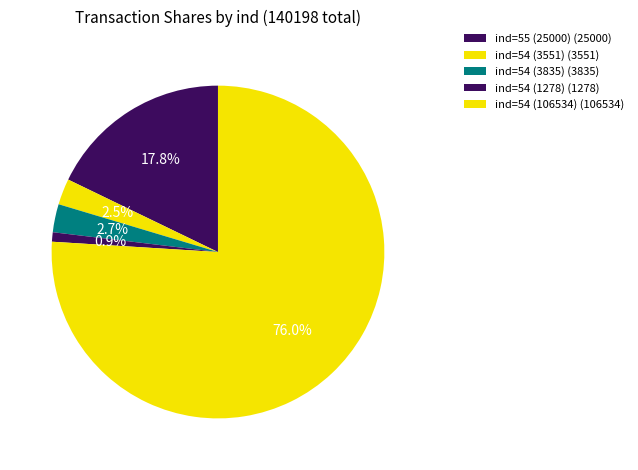

How many segments does this pie chart have?

5